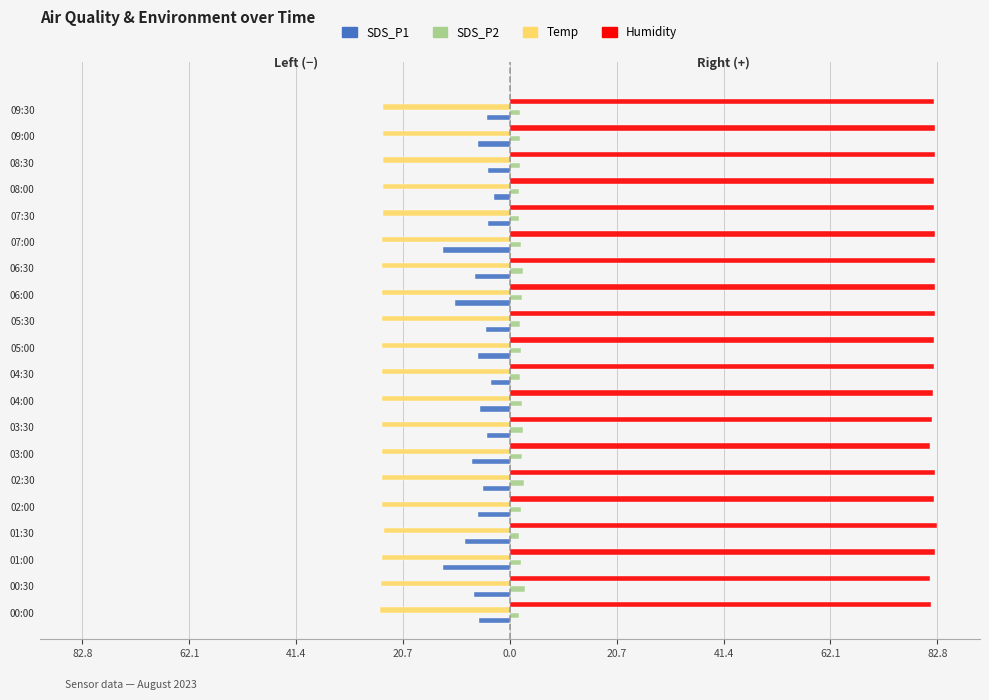

What is the average value of the SDS_P1 series?

-6.5